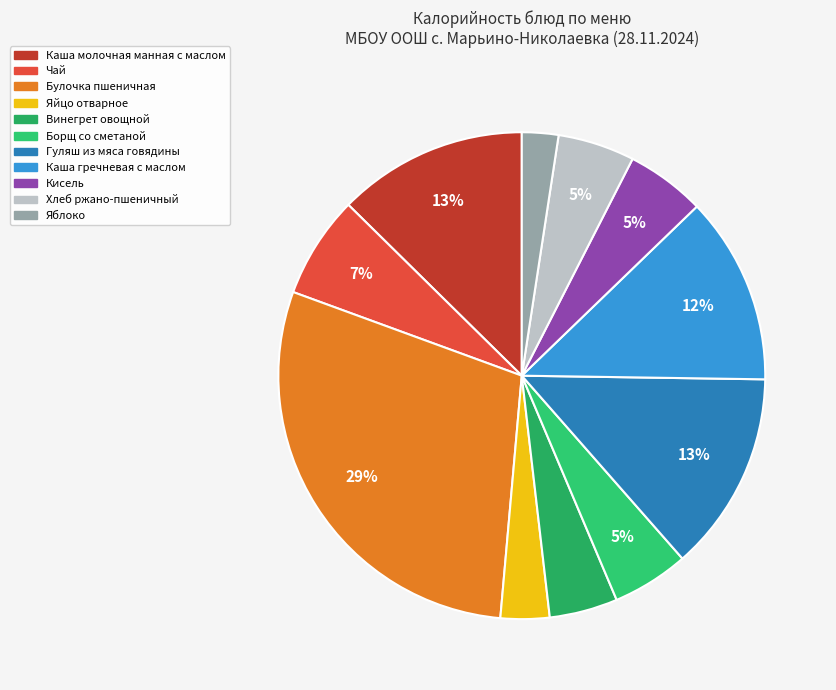

Count the number of slices in the pie.

11